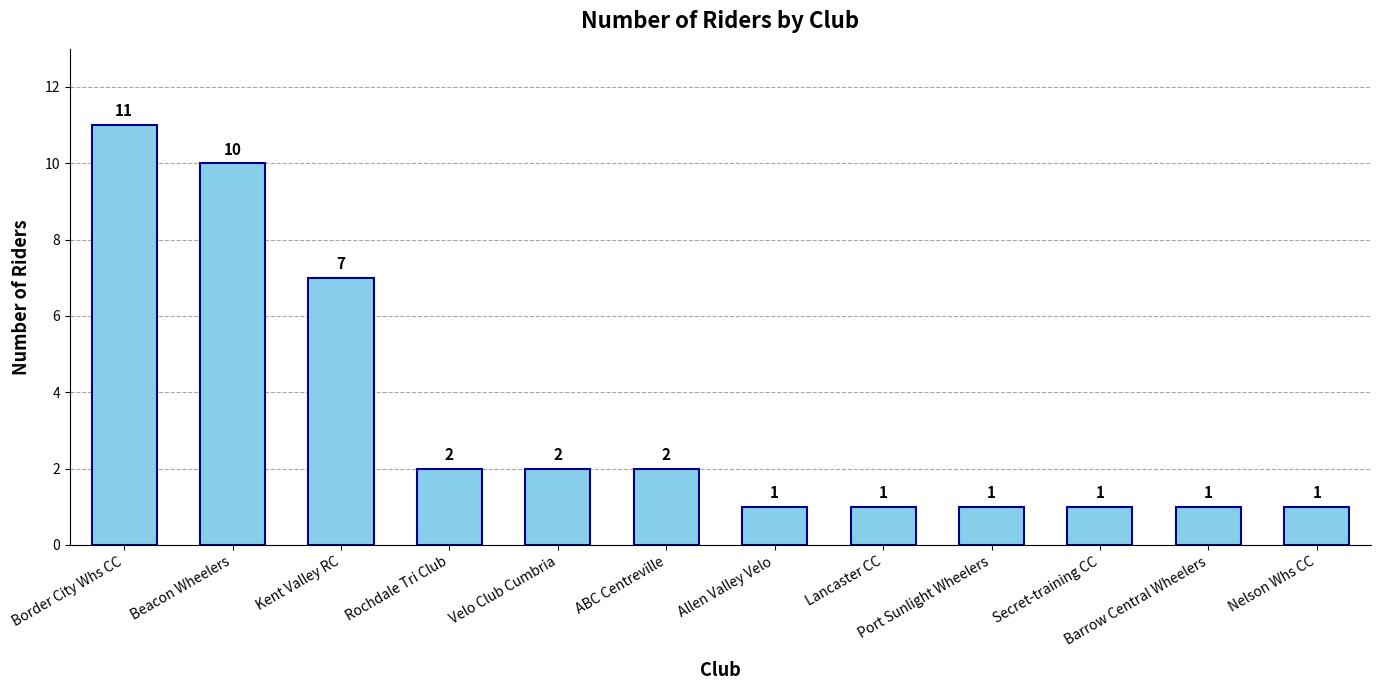

How many bars are there in total?

12